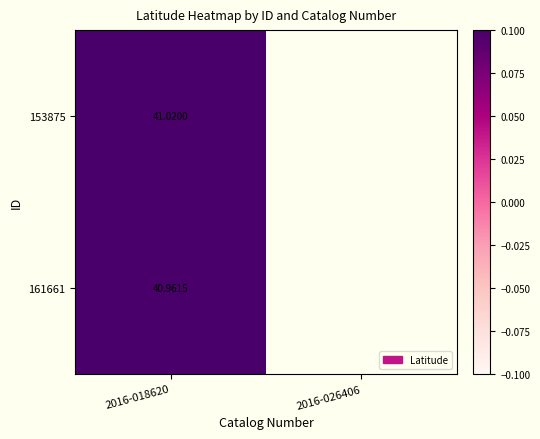

At how many categories does at least one series exceed 41?

1